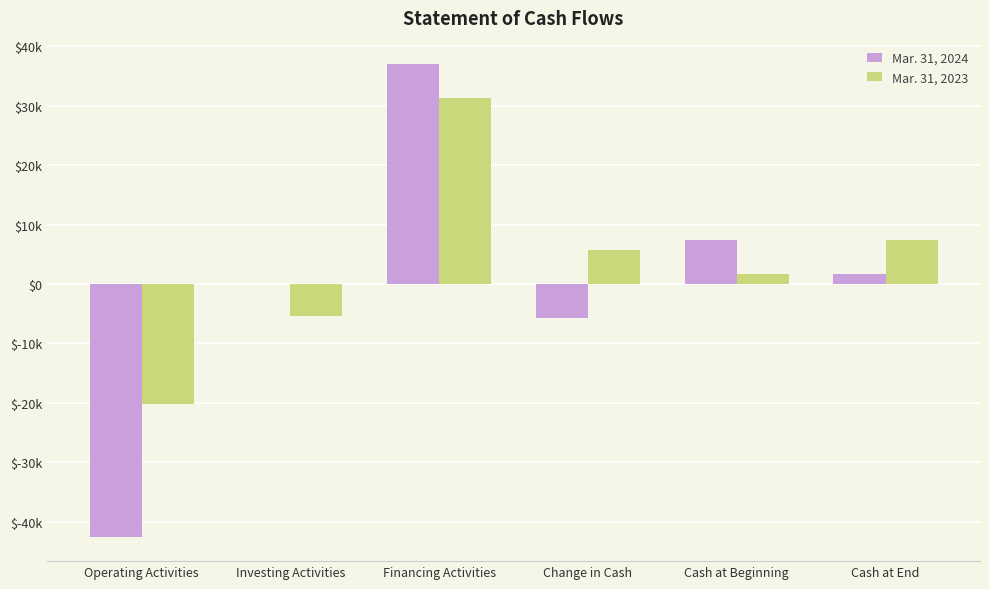

Which series has the widest spread of values?

Mar. 31, 2024